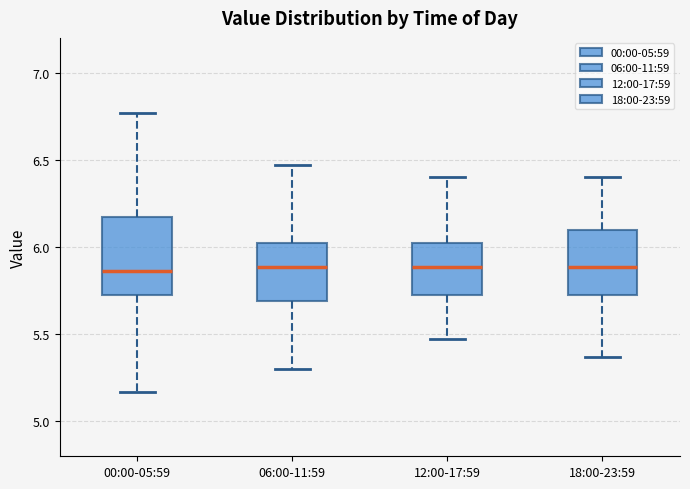

Reading left to right, read every box against the y-axis: the position of its median line, the range the box covers, and the ends of its whiskers. The values are not printed on the chart, so give them approximately, as read against the axis.

00:00-05:59: median 5.85, box 5.70 to 6.15, whiskers 5.15 to 6.75
06:00-11:59: median 5.90, box 5.70 to 6.05, whiskers 5.30 to 6.45
12:00-17:59: median 5.90, box 5.70 to 6.05, whiskers 5.45 to 6.40
18:00-23:59: median 5.90, box 5.70 to 6.10, whiskers 5.35 to 6.40